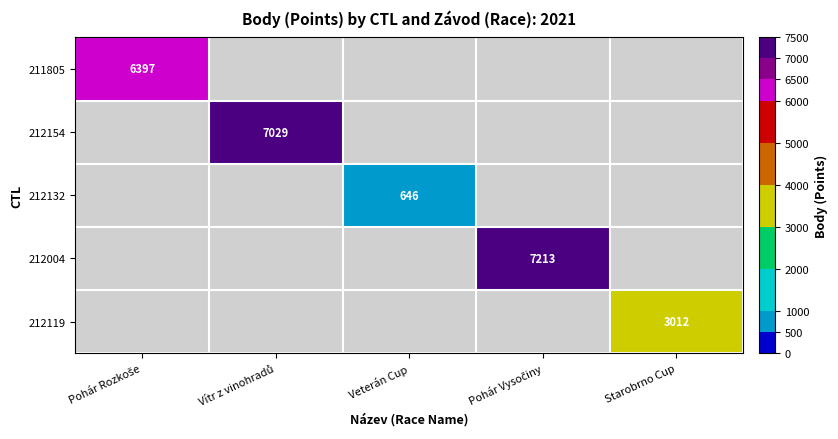

The value of 212132 at Veterán Cup is 646. True or false?

True